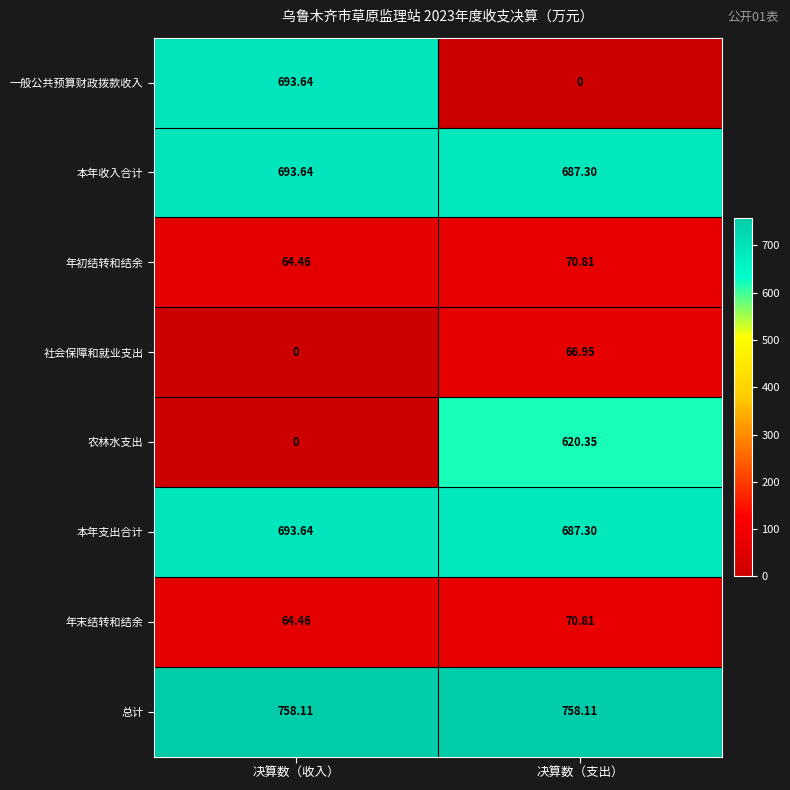

Which category has the highest value in the 本年收入合计 series?

决算数（收入）